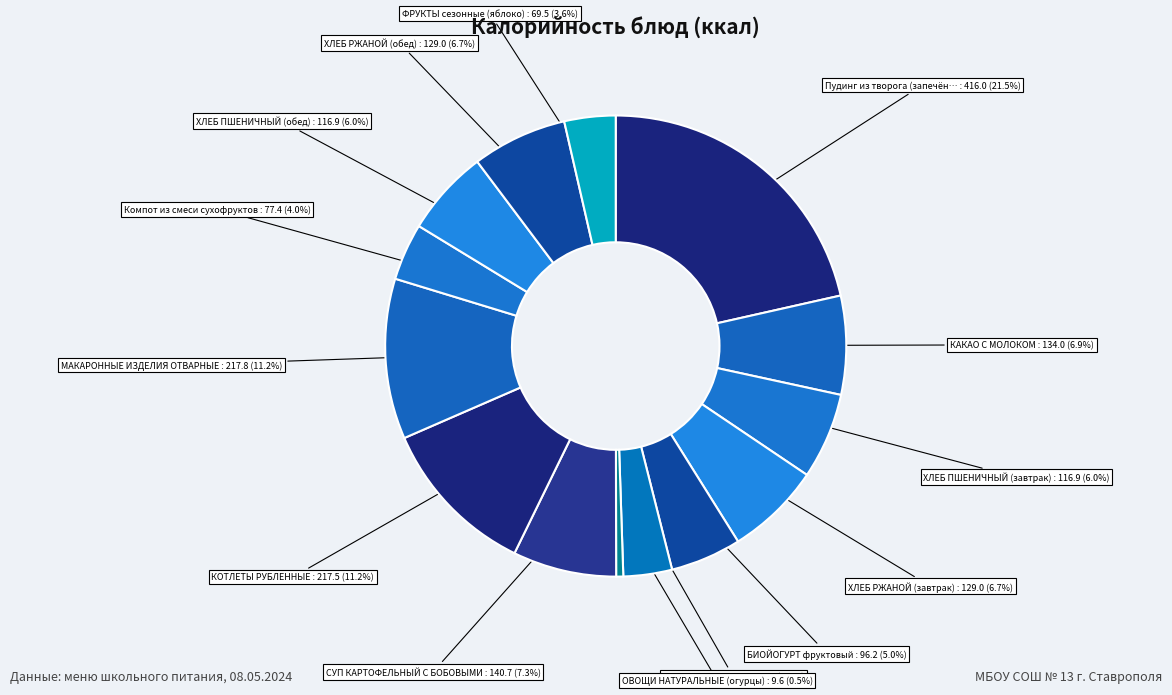

How many slices are in this pie chart?

14